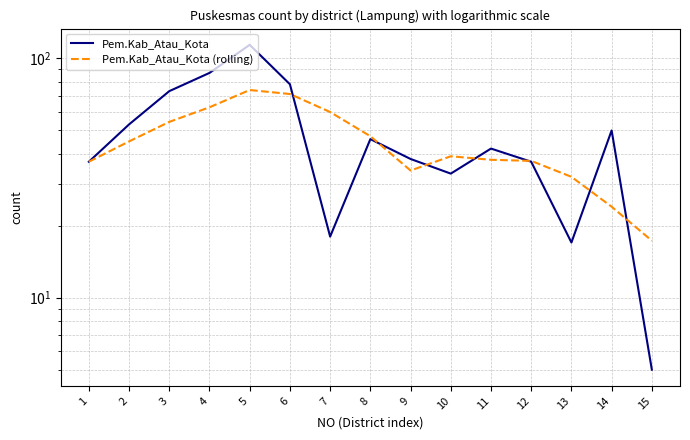

What is the difference between the second highest and minimum values in the Pem.Kab_Atau_Kota (rolling) series?

53.7